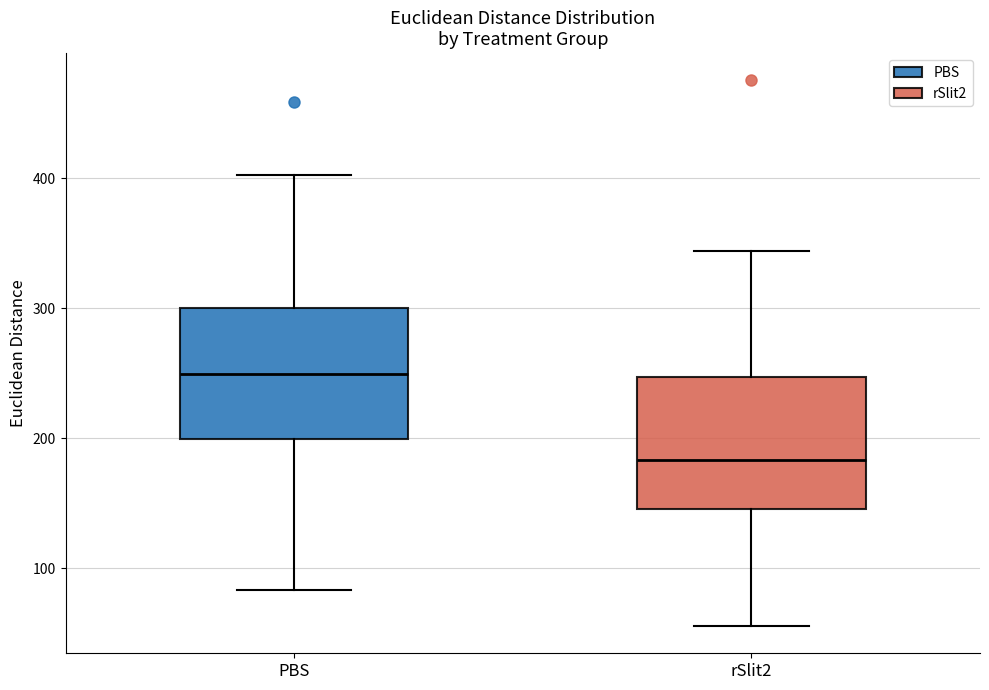

Reading left to right, transcribe this box plot: for each box, give where its median line is, the range the box spans, and where its two whiskers end, as read against the y-axis. The values are not printed on the chart, so give them approximately, as read against the axis.

PBS: median 250, box 200 to 300, whiskers 80 to 400
rSlit2: median 180, box 150 to 250, whiskers 60 to 340